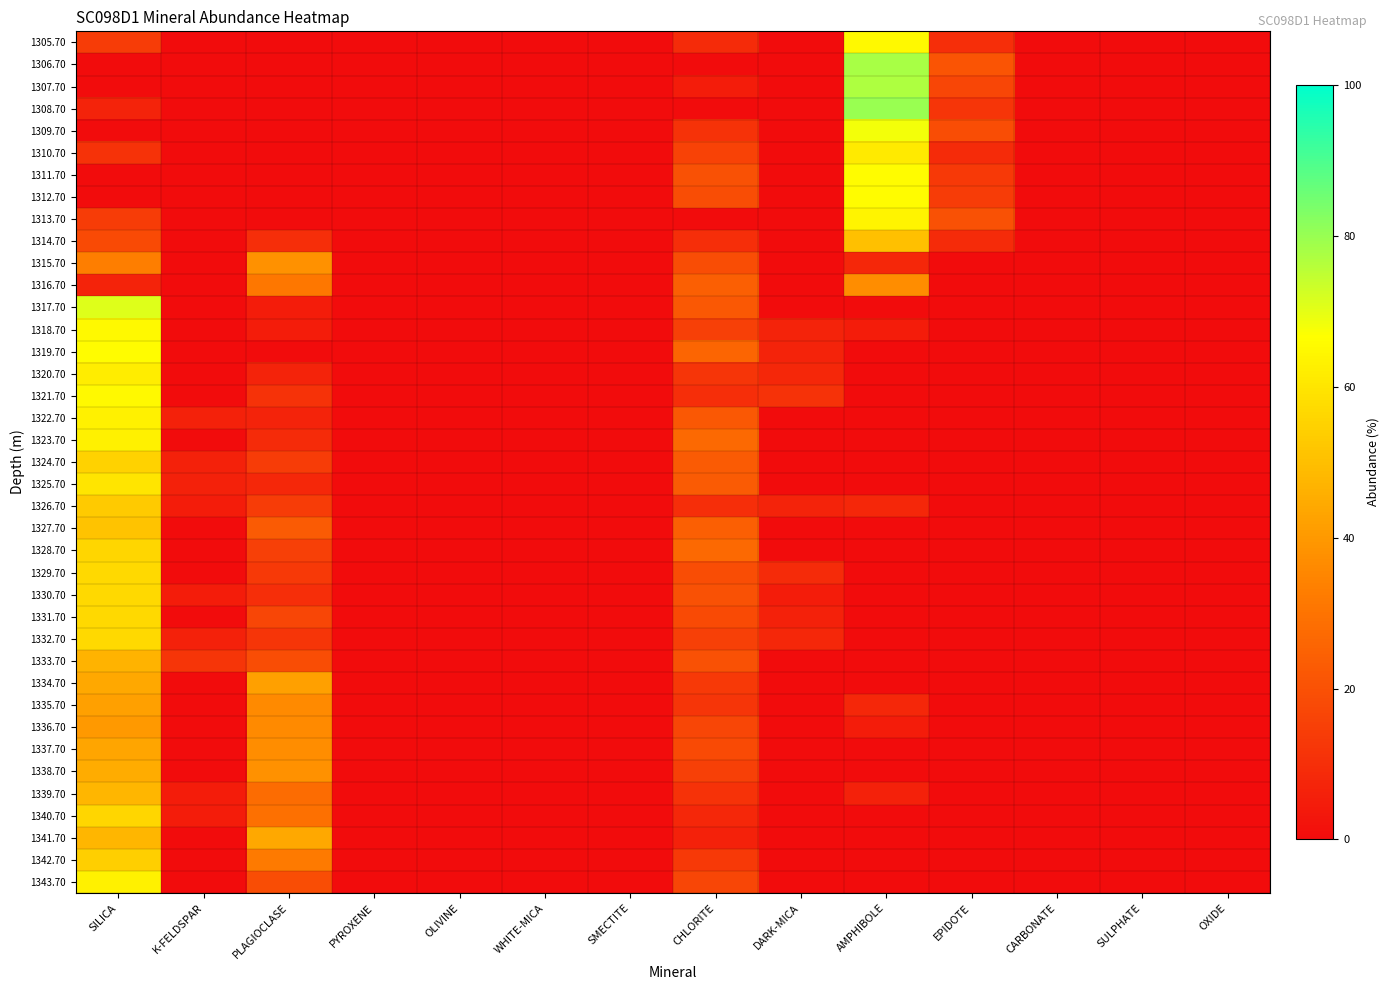

At which category is the sum across all series the highest?

SILICA